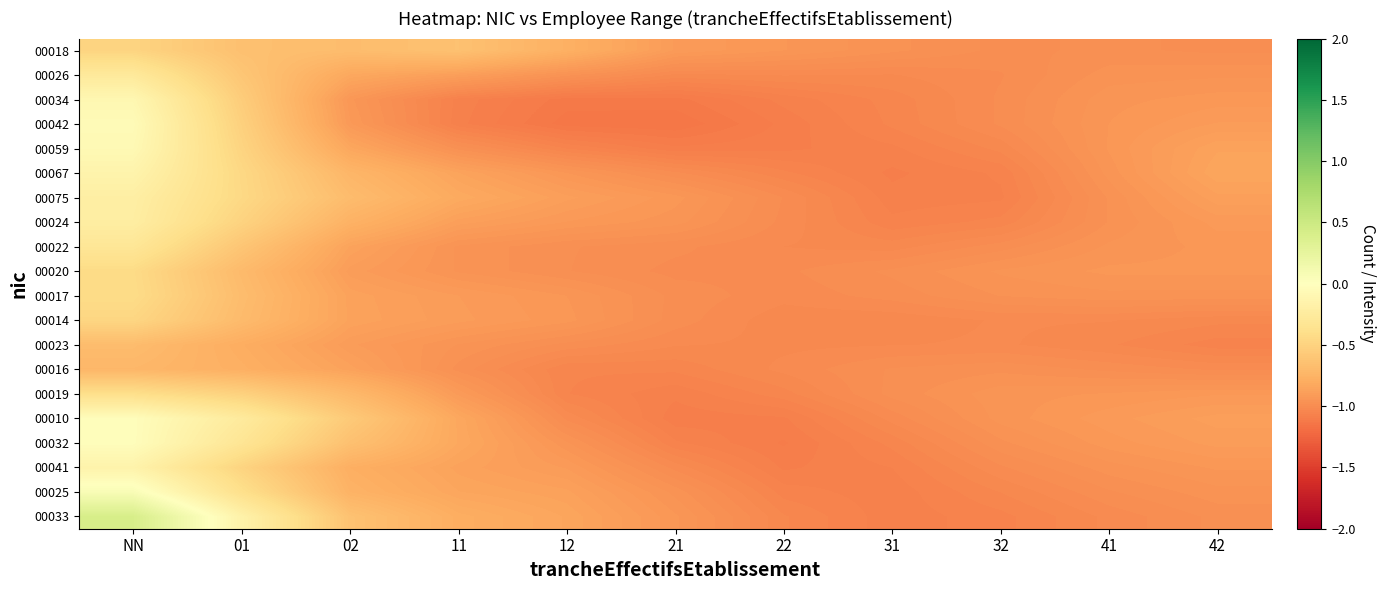

Reading right to left, transcribe all the data shown in this chart.

00018: 42=-1.0	41=-1.0	32=-1.0	31=-1.0	22=-0.9	21=-0.9	12=-0.8	11=-0.6	02=-0.7	01=-0.6	NN=-0.5
00026: 42=-1.0	41=-1.0	32=-1.0	31=-1.0	22=-1.0	21=-1.0	12=-1.0	11=-0.9	02=-0.8	01=-0.6	NN=-0.3
00034: 42=-0.9	41=-0.9	32=-1.0	31=-1.0	22=-1.1	21=-1.1	12=-1.1	11=-1.1	02=-0.9	01=-0.6	NN=-0.1
00042: 42=-0.9	41=-0.9	32=-1.0	31=-1.0	22=-1.1	21=-1.1	12=-1.1	11=-1.1	02=-0.9	01=-0.5	NN=-0.1
00059: 42=-0.9	41=-0.9	32=-1.0	31=-1.1	22=-1.1	21=-1.1	12=-1.0	11=-1.0	02=-0.8	01=-0.5	NN=-0.1
00067: 42=-0.8	41=-0.9	32=-1.1	31=-1.1	22=-1.0	21=-1.0	12=-0.9	11=-0.9	02=-0.7	01=-0.5	NN=-0.1
00075: 42=-0.9	41=-1.0	32=-1.1	31=-1.1	22=-1.0	21=-0.9	12=-0.9	11=-0.8	02=-0.7	01=-0.5	NN=-0.2
00024: 42=-0.9	41=-1.0	32=-1.0	31=-1.1	22=-1.0	21=-0.9	12=-0.9	11=-0.9	02=-0.8	01=-0.5	NN=-0.2
00022: 42=-0.9	41=-0.9	32=-1.0	31=-1.0	22=-1.0	21=-1.0	12=-1.0	11=-1.0	02=-0.9	01=-0.6	NN=-0.3
00020: 42=-0.9	41=-0.9	32=-1.0	31=-1.0	22=-1.0	21=-1.0	12=-1.0	11=-1.0	02=-0.9	01=-0.7	NN=-0.4
00017: 42=-1.0	41=-1.0	32=-1.0	31=-1.0	22=-1.0	21=-1.0	12=-0.9	11=-0.9	02=-0.9	01=-0.7	NN=-0.4
00014: 42=-1.0	41=-1.0	32=-1.0	31=-1.0	22=-1.0	21=-1.0	12=-0.9	11=-0.9	02=-0.9	01=-0.7	NN=-0.5
00023: 42=-1.1	41=-1.0	32=-1.0	31=-1.0	22=-1.0	21=-1.0	12=-1.0	11=-1.0	02=-0.9	01=-0.8	NN=-0.7
00016: 42=-1.0	41=-1.0	32=-1.0	31=-1.0	22=-1.0	21=-1.0	12=-1.0	11=-1.0	02=-0.9	01=-0.8	NN=-0.7
00019: 42=-0.9	41=-0.9	32=-0.9	31=-1.0	22=-1.0	21=-1.1	12=-1.0	11=-0.9	02=-0.7	01=-0.5	NN=-0.4
00010: 42=-0.9	41=-0.9	32=-0.9	31=-1.0	22=-1.1	21=-1.1	12=-1.0	11=-0.8	02=-0.6	01=-0.3	NN=-0.0
00032: 42=-0.9	41=-0.9	32=-1.0	31=-1.0	22=-1.1	21=-1.1	12=-1.0	11=-0.8	02=-0.6	01=-0.3	NN=-0.0
00041: 42=-0.9	41=-1.0	32=-1.0	31=-1.1	22=-1.1	21=-1.0	12=-0.9	11=-0.9	02=-0.8	01=-0.5	NN=-0.1
00025: 42=-1.0	41=-1.0	32=-1.0	31=-1.1	22=-1.1	21=-1.0	12=-0.9	11=-0.8	02=-0.8	01=-0.4	NN=0.1
00033: 42=-1.0	41=-1.0	32=-1.1	31=-1.1	22=-1.0	21=-0.9	12=-0.8	11=-0.8	02=-0.6	01=-0.2	NN=0.4